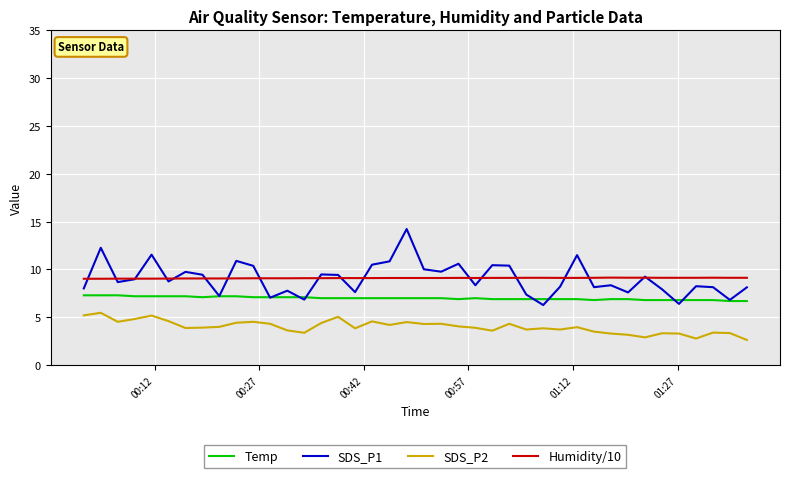

What is the maximum value for Humidity/10?

9.2